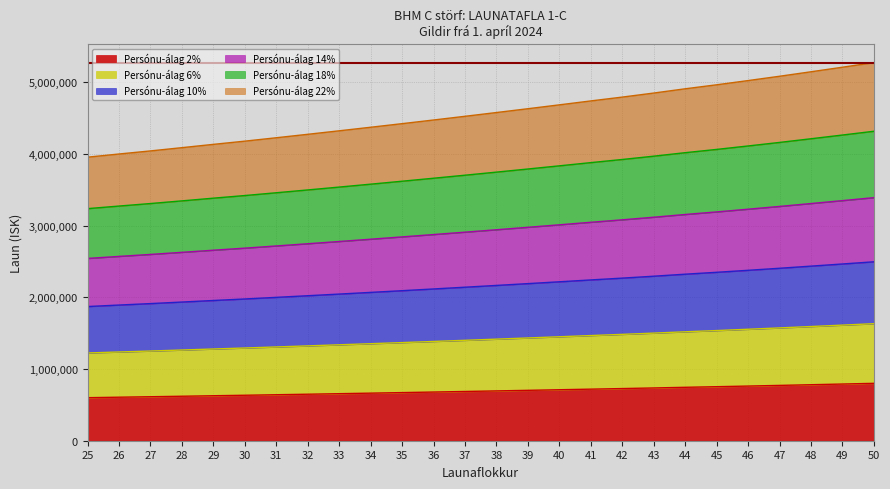

What is the total value across all series at 46?

5025465